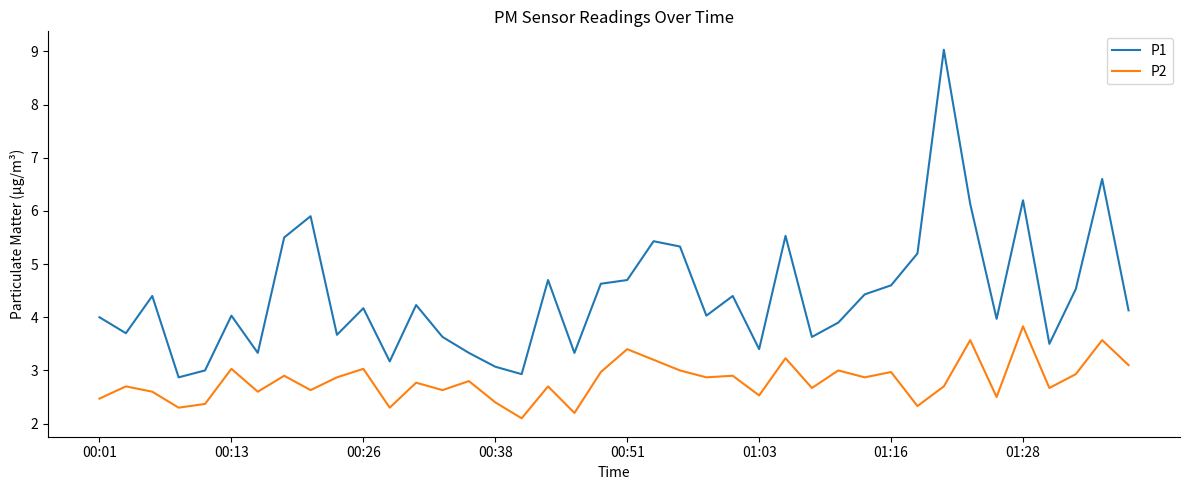

What is the difference between the maximum and minimum values in the P1 series?

6.2